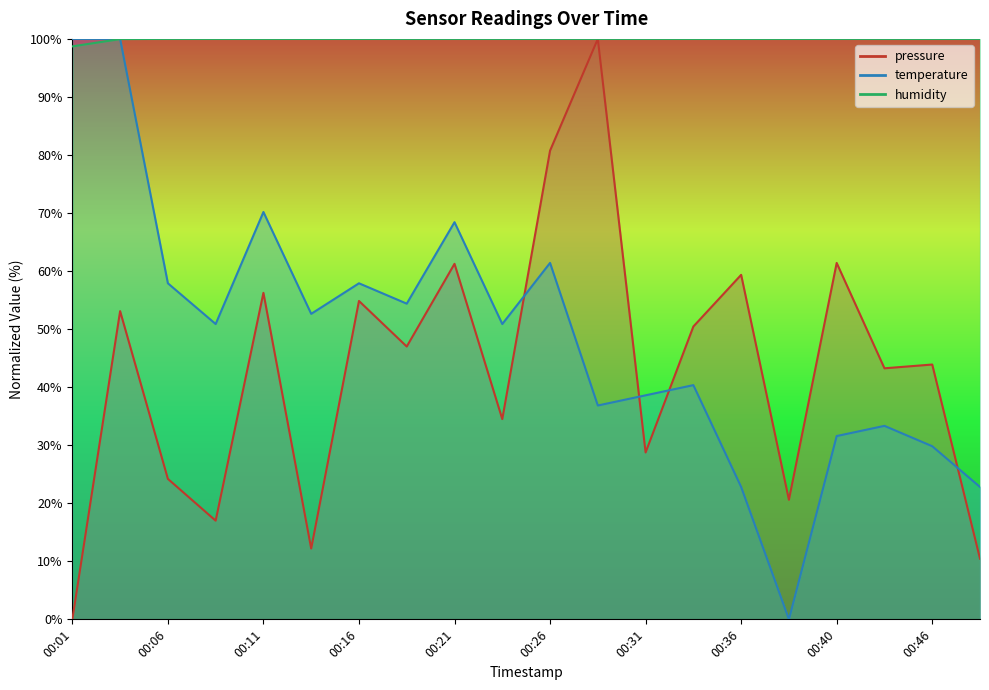

What are all the series names shown in the legend?

pressure, temperature, humidity